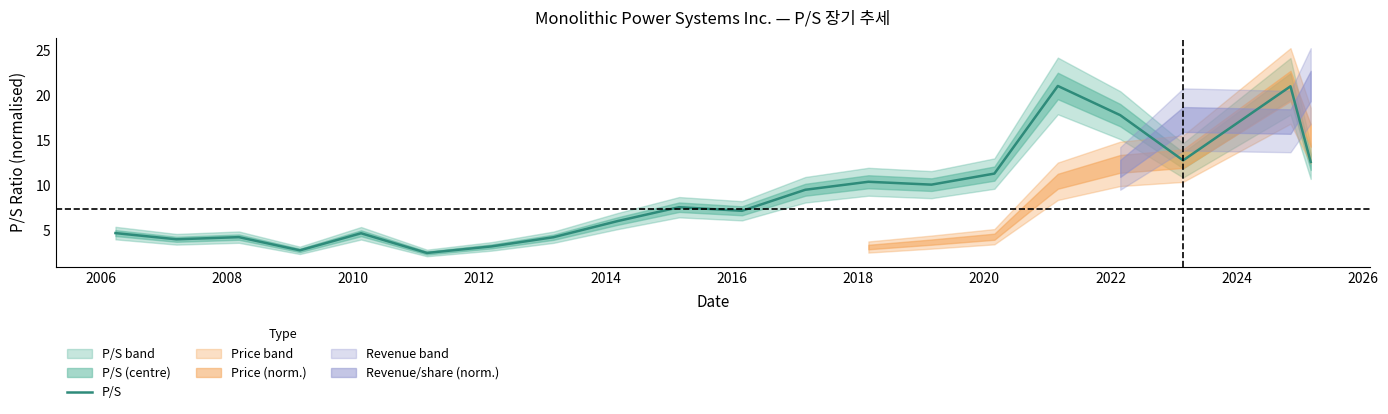

What is the minimum value for P/S?

2.4